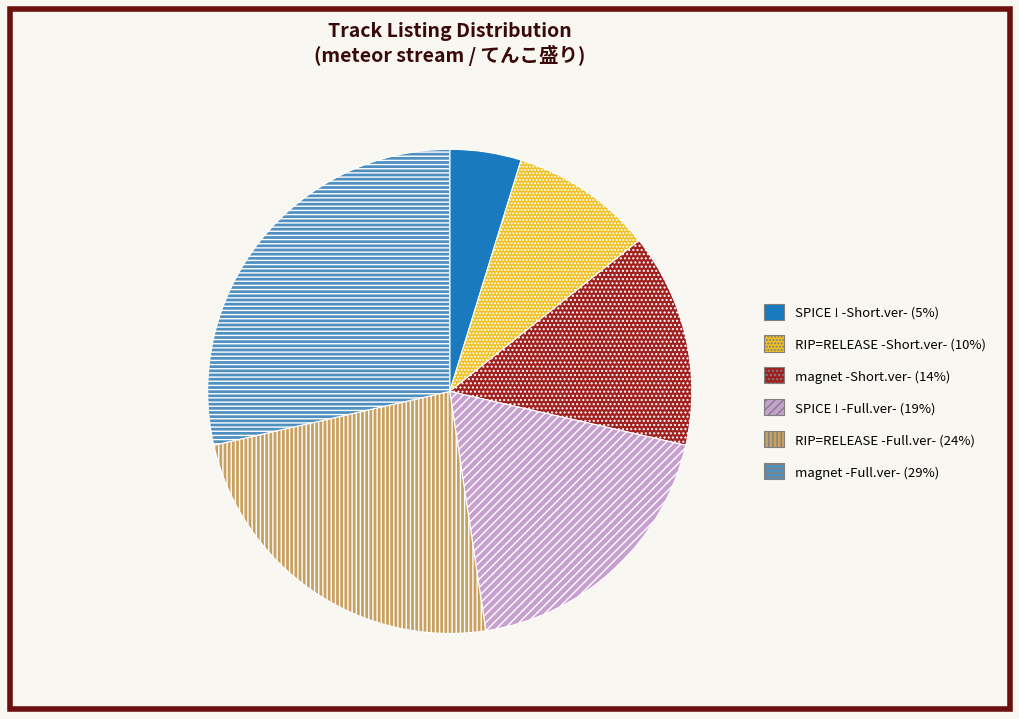

How many segments does this pie chart have?

6